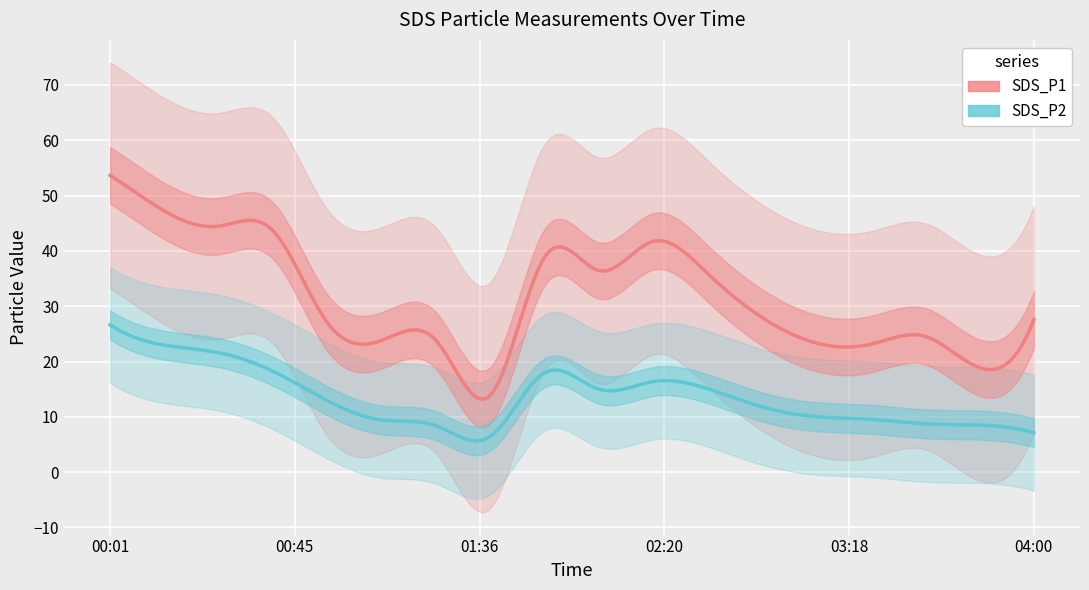

True or false: SDS_P2 has more than 2 interior local peaks.

False